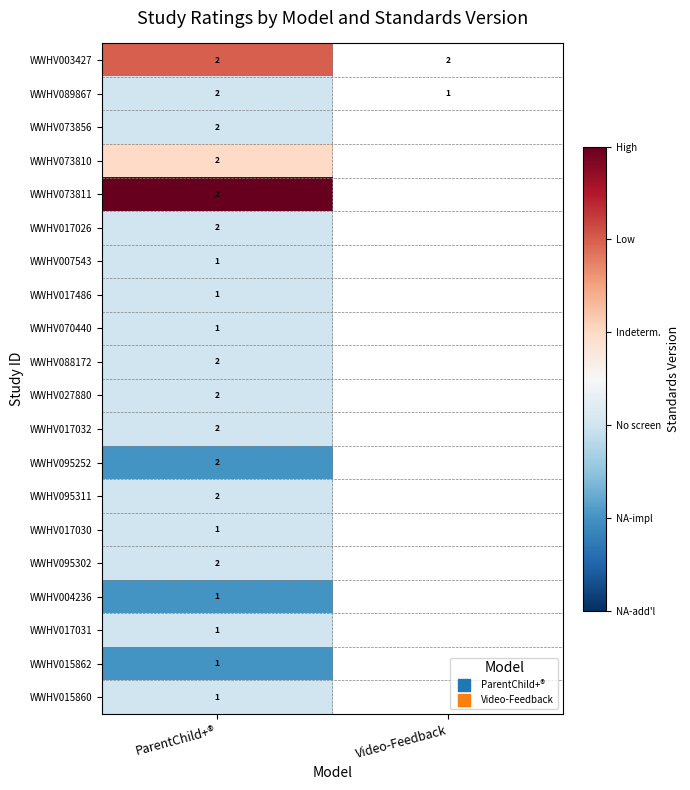

Is it true that WWHV095252 equals -1.0 at ParentChild+®?

True